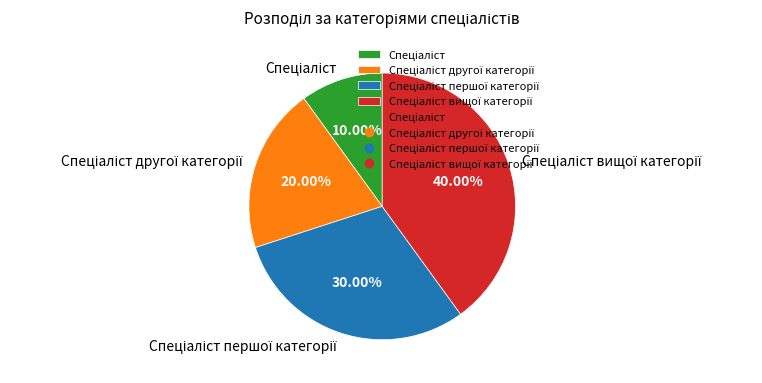

Is there a majority slice in this chart?

No